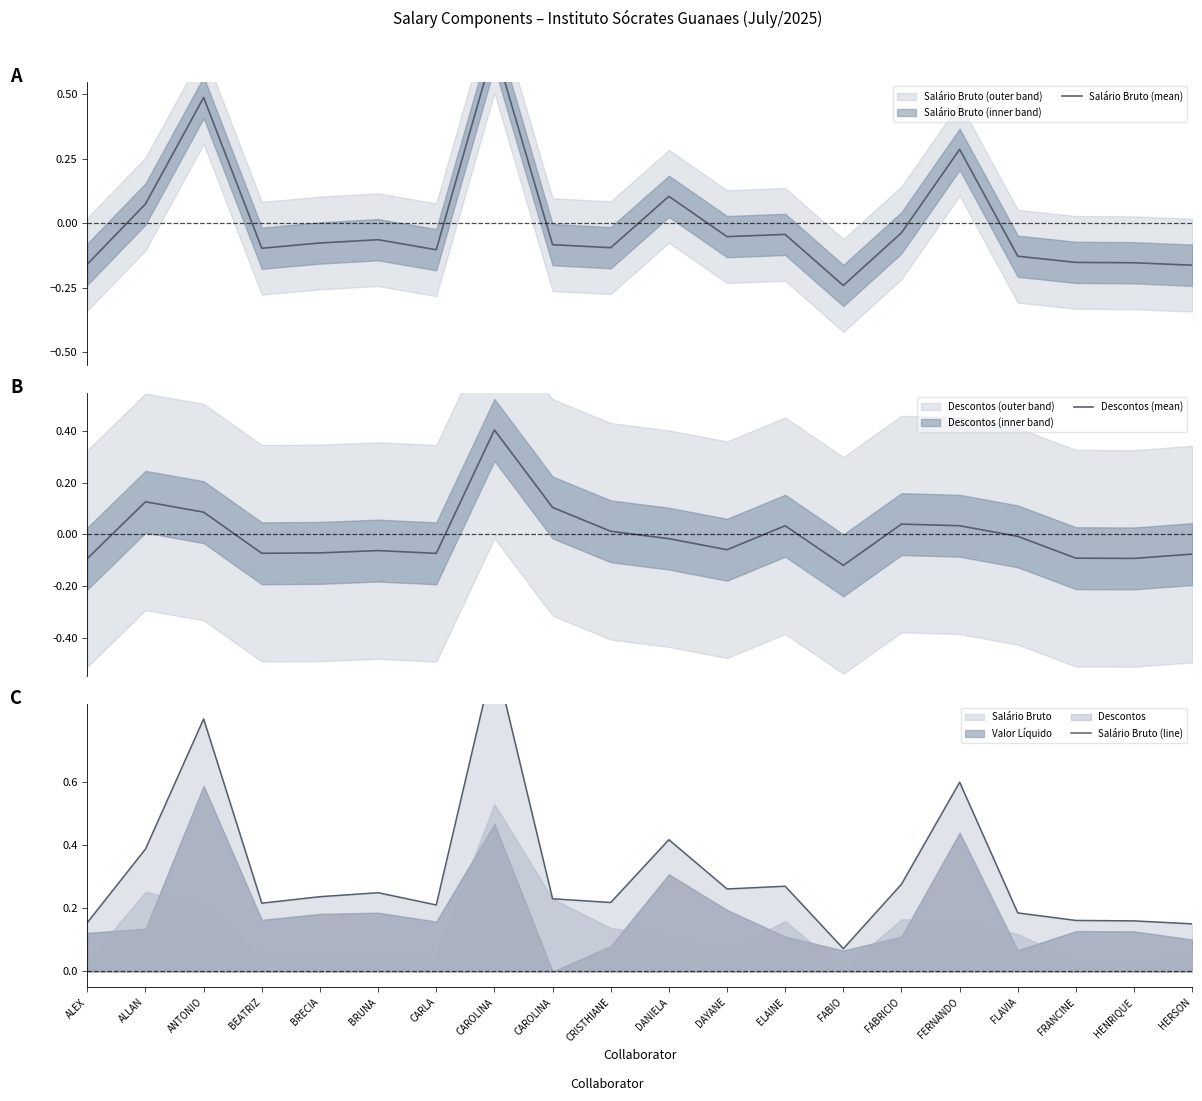

True or false: Descontos (mean) has a value of -0.2 at FABIO.

False